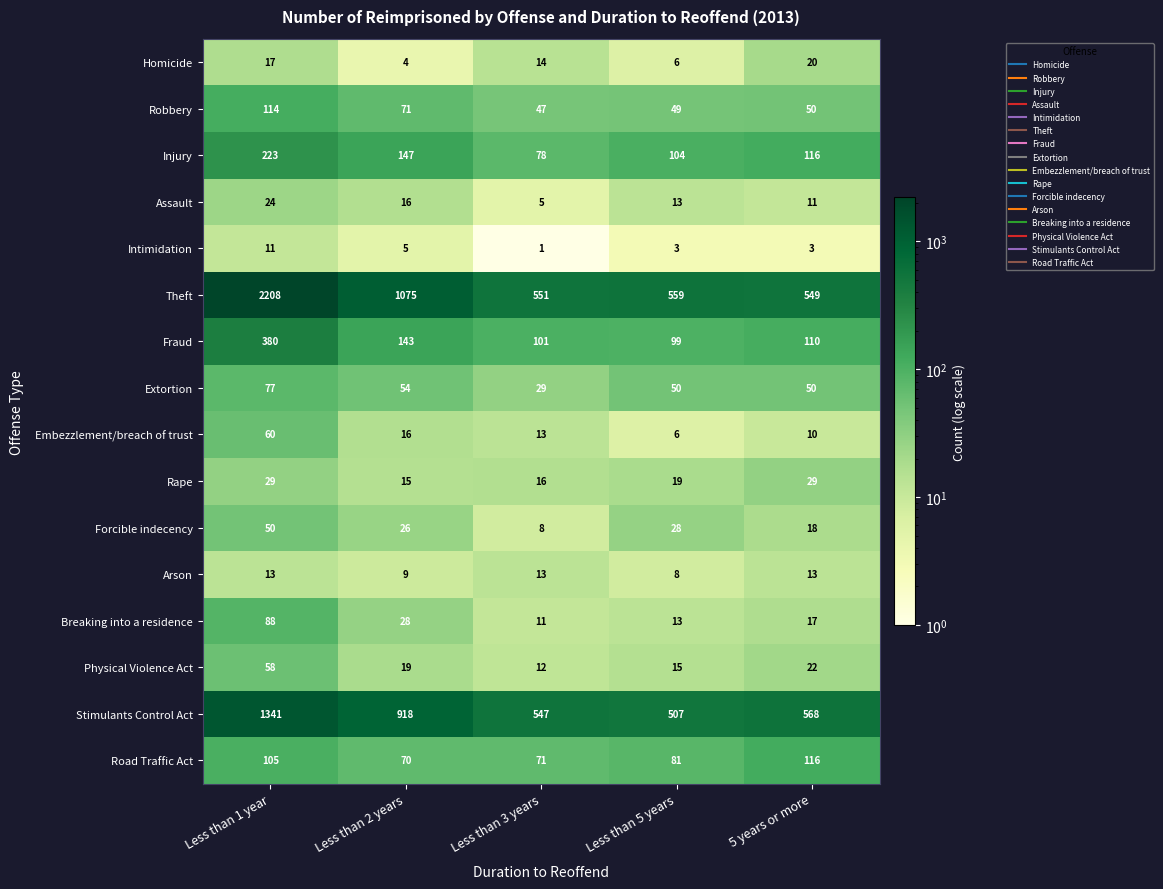

Where is Forcible indecency nearest to the value 29?

Less than 5 years